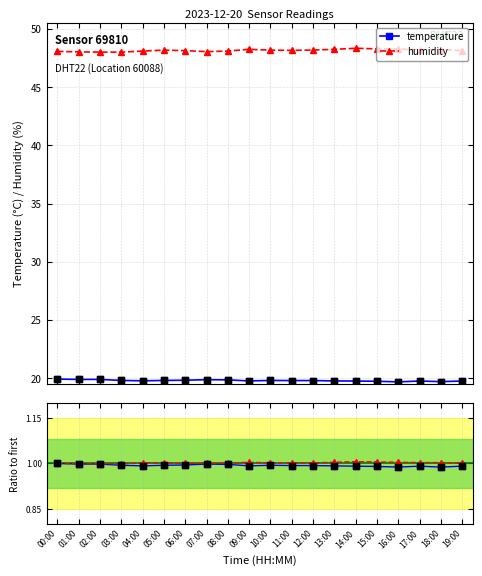

Which series has the largest total across all categories?

humidity